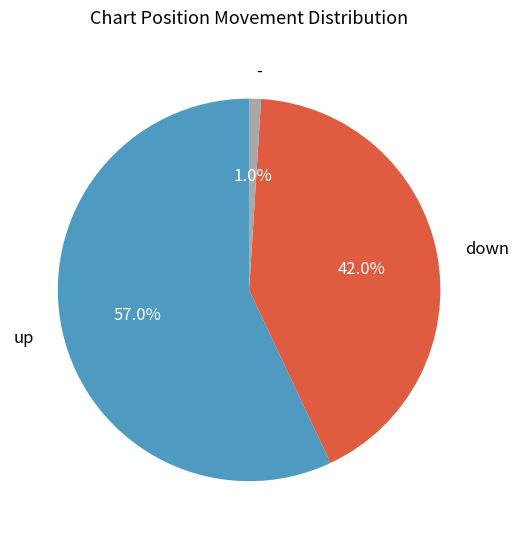

Does any single category account for the majority?

Yes